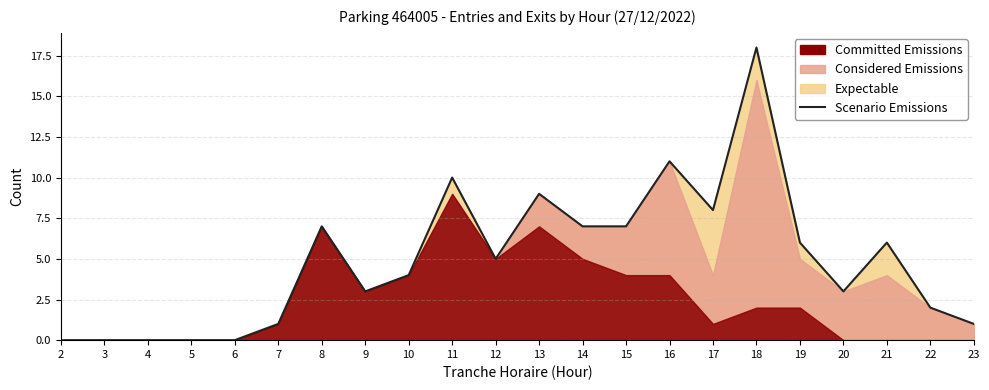

What is the sum of all values?

108